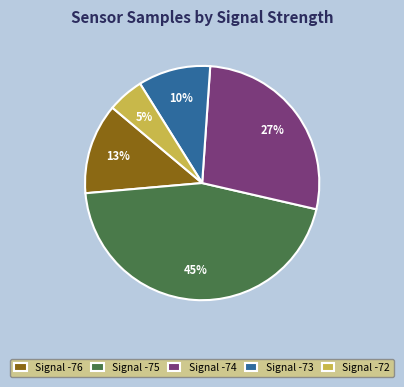

To the nearest percent, what percentage of the pie is Signal -75?

45%